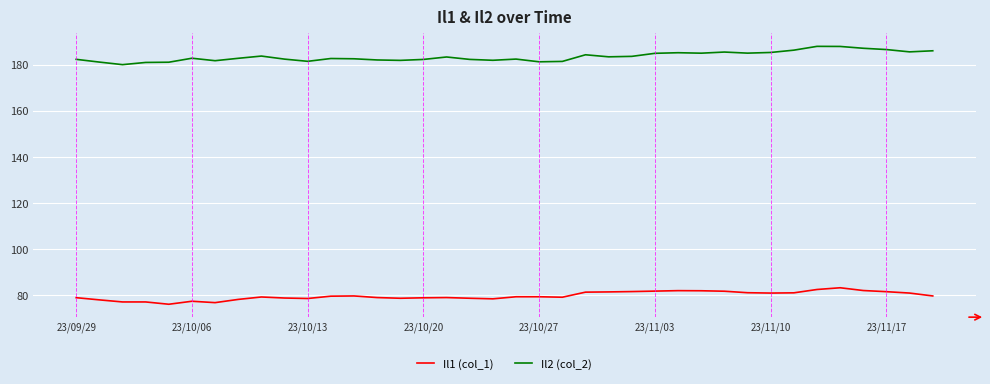

Which series has the largest total across all categories?

Il2 (col_2)